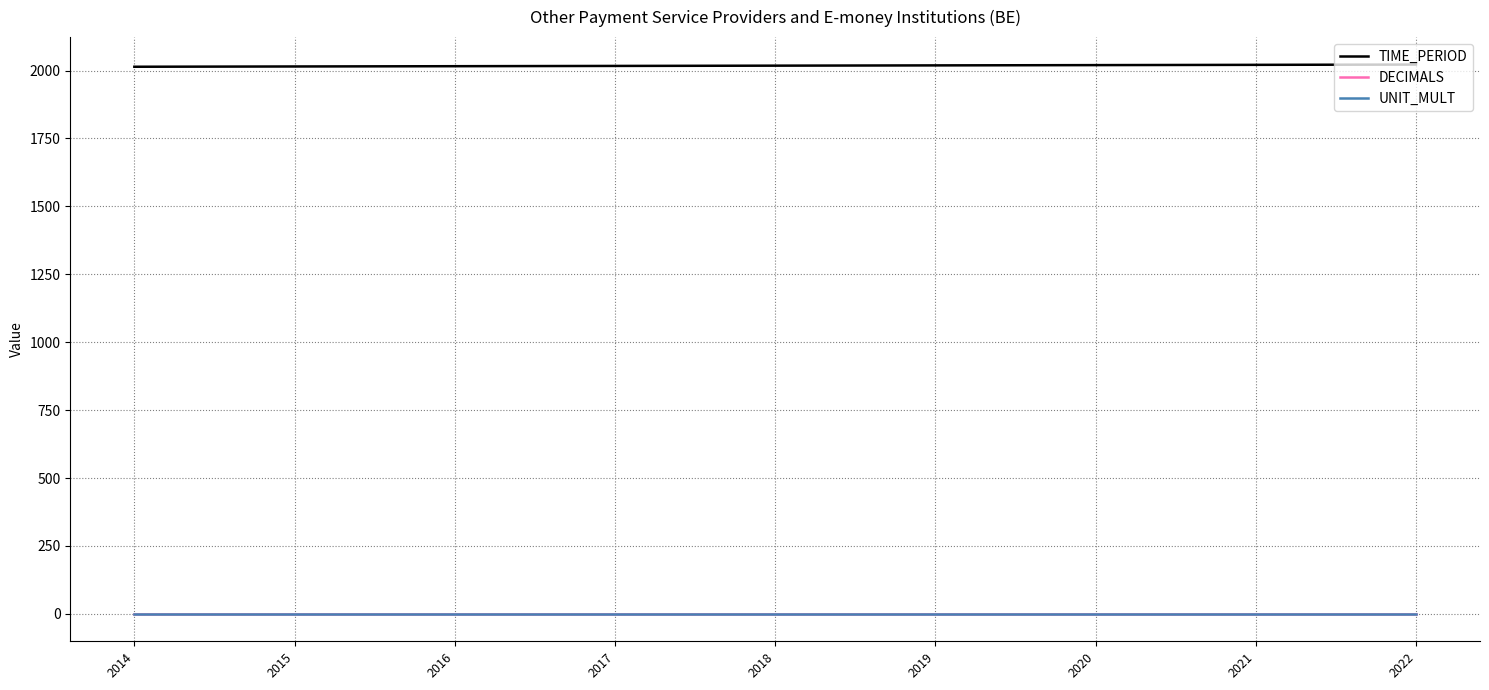

Which series changed the most between 2016 and 2018?

TIME_PERIOD